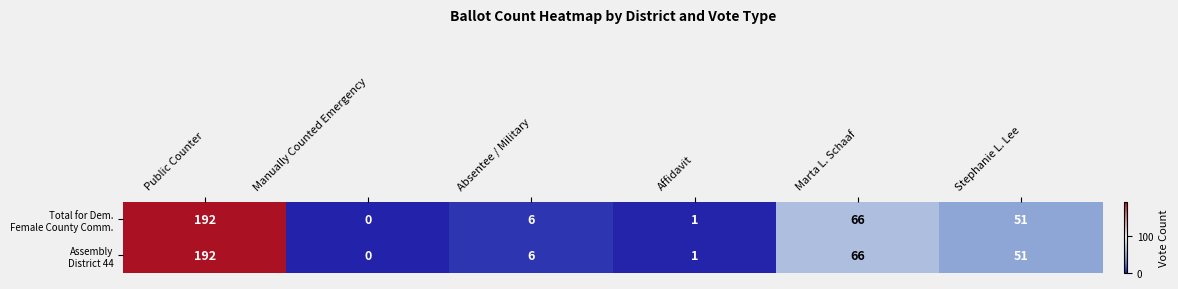

What is the total value across all series at Public Counter?

384